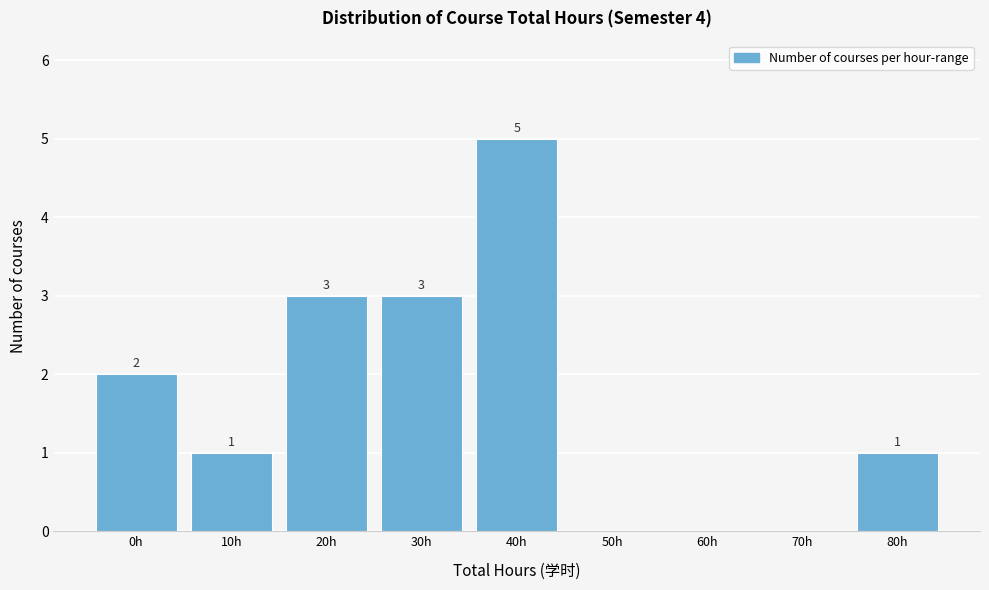

Reading left to right, list all the values displayed in this chart.

0h=2	10h=1	20h=3	30h=3	40h=5	50h=0	60h=0	70h=0	80h=1